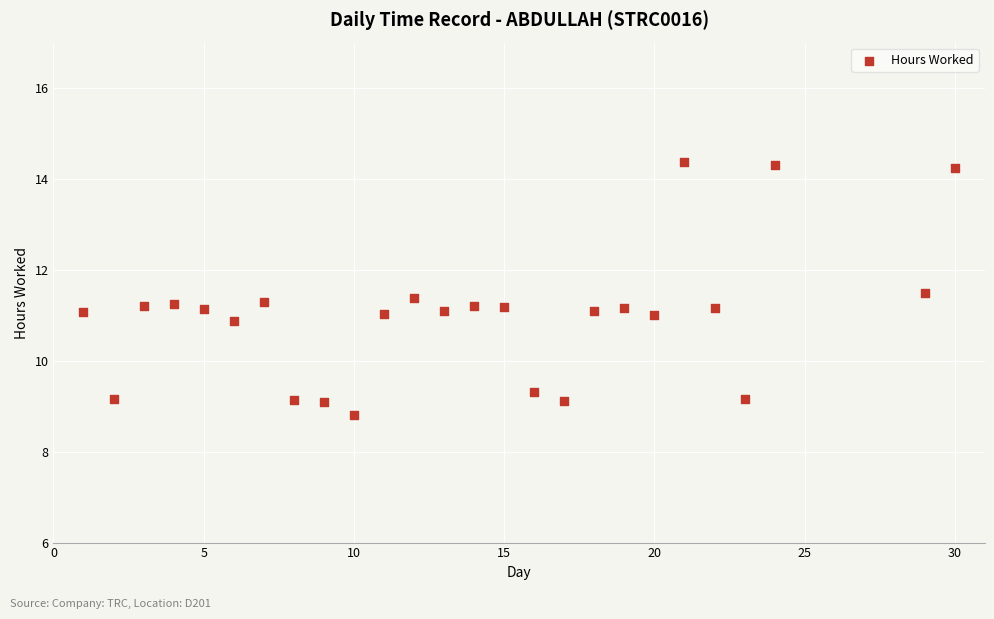

What is the range of Y values (max minus min)?

5.6